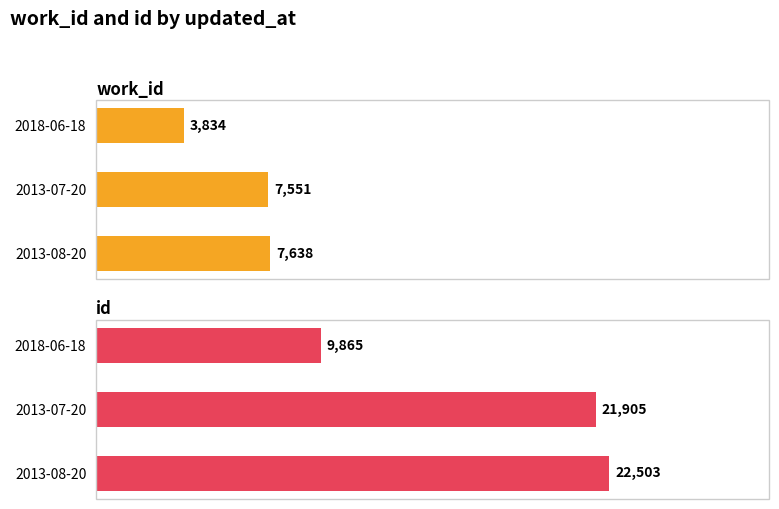

At how many categories does at least one series exceed 18693?

2